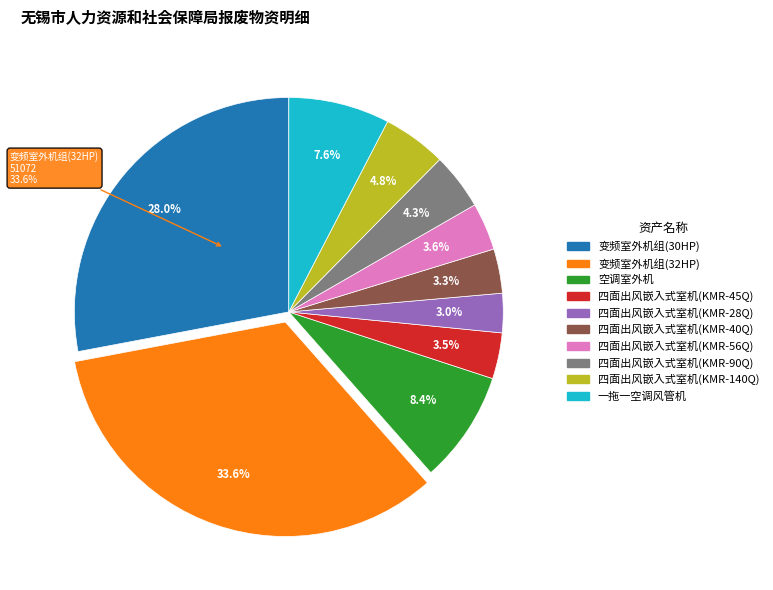

What is the total percentage of 四面出风嵌入式室机(KMR-140Q) and 四面出风嵌入式室机(KMR-56Q)?

8.4%